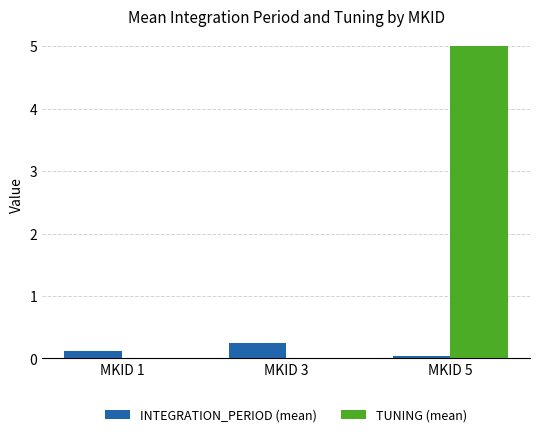

At which category is the sum across all series the highest?

MKID 5